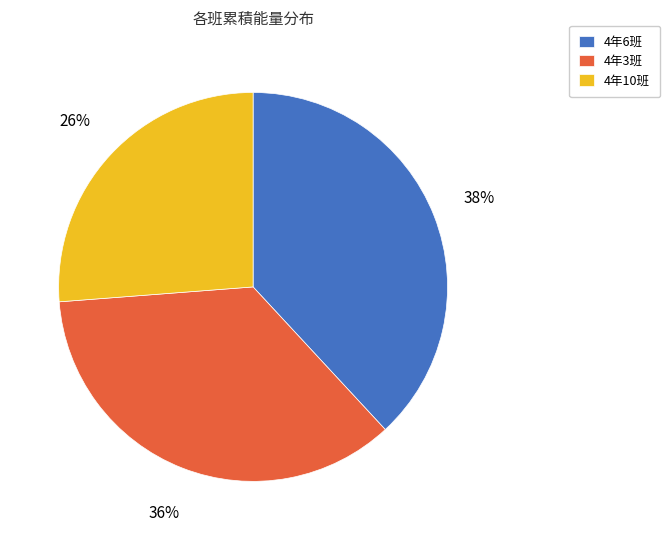

How many slices are in this pie chart?

3